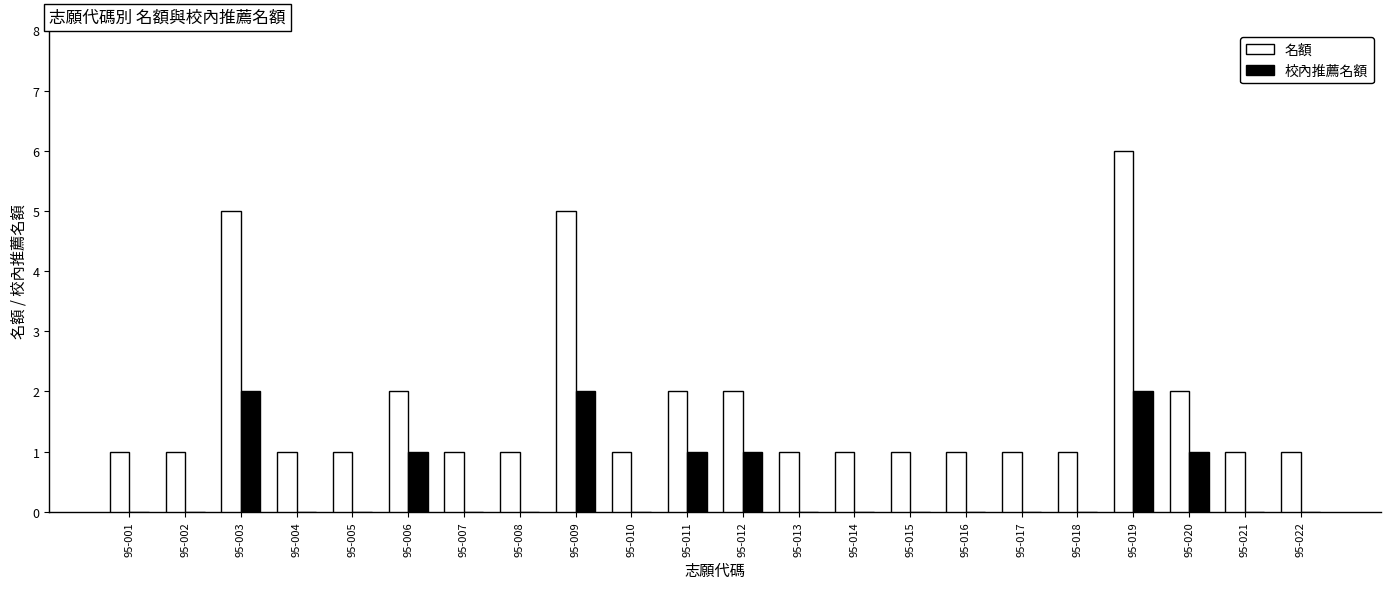

What is the total value across all series at 95-006?

3